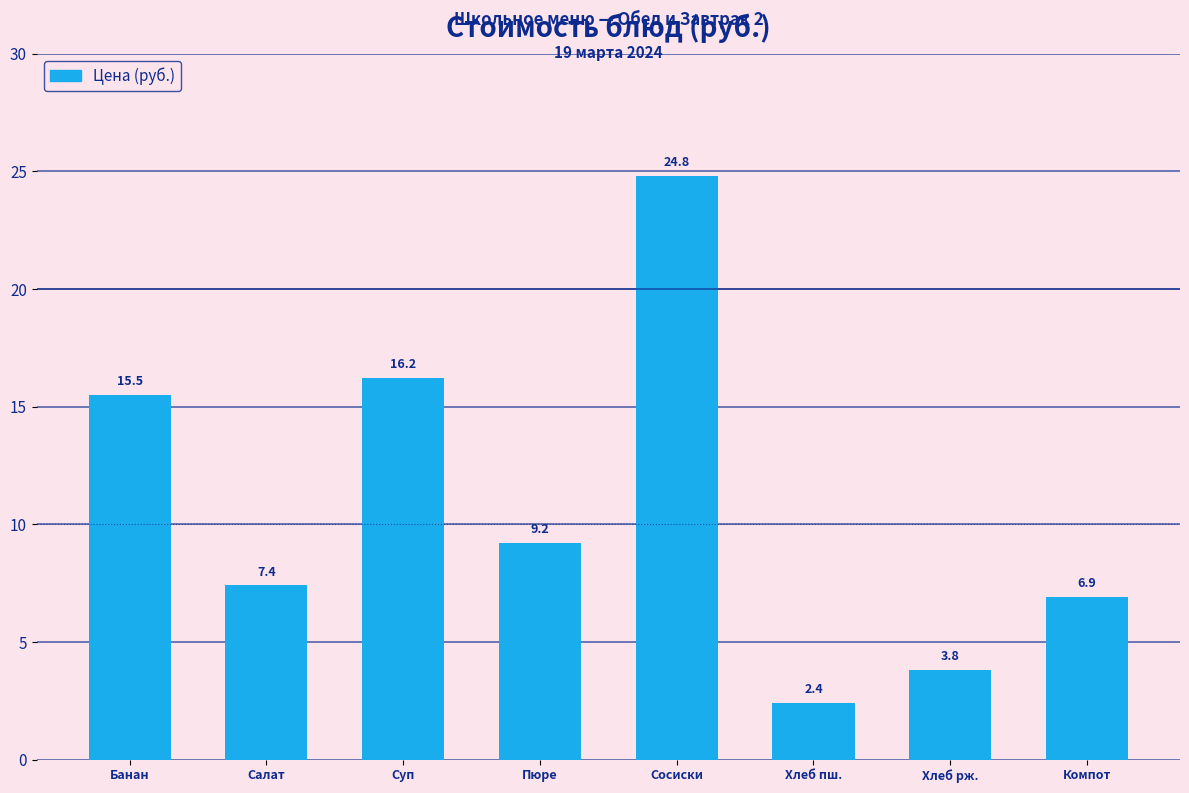

What is the change in value from Салат to Пюре?

+1.8